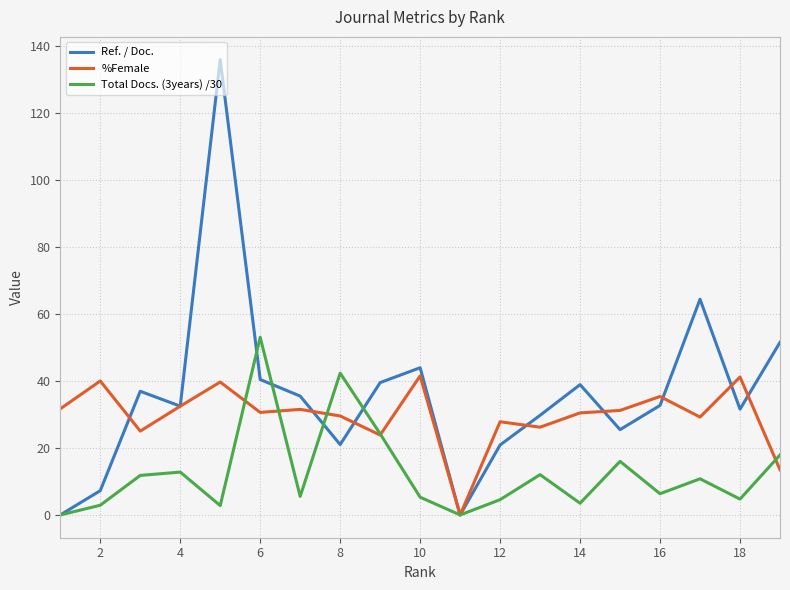

List the series in order of their overall mean, highest first.

Ref. / Doc., %Female, Total Docs. (3years) /30